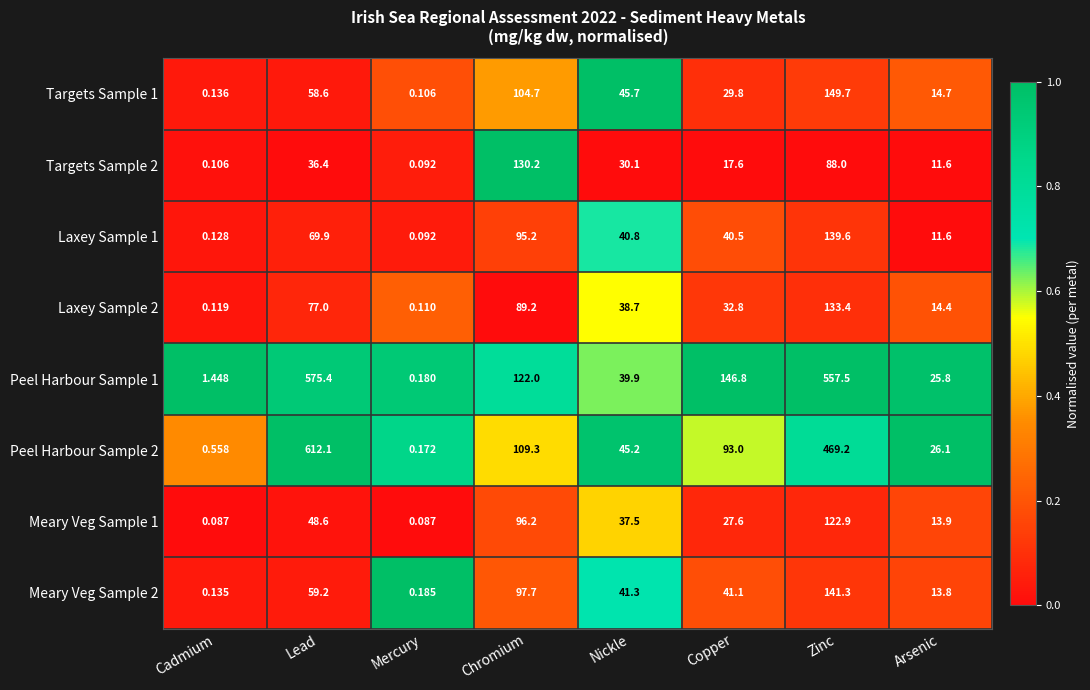

What is the difference between the highest and lowest values at Chromium?

41.0